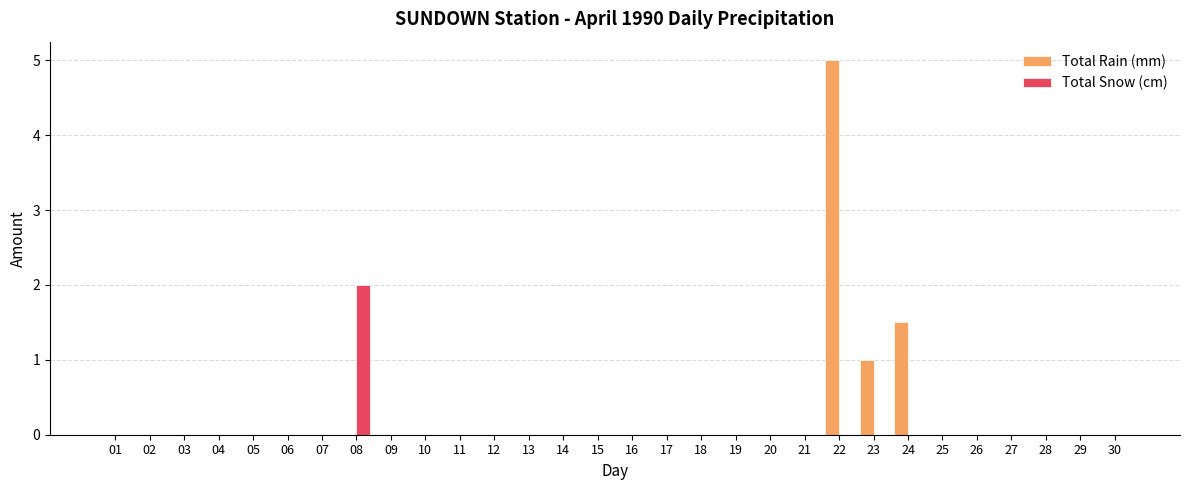

How many groups of bars are there?

30